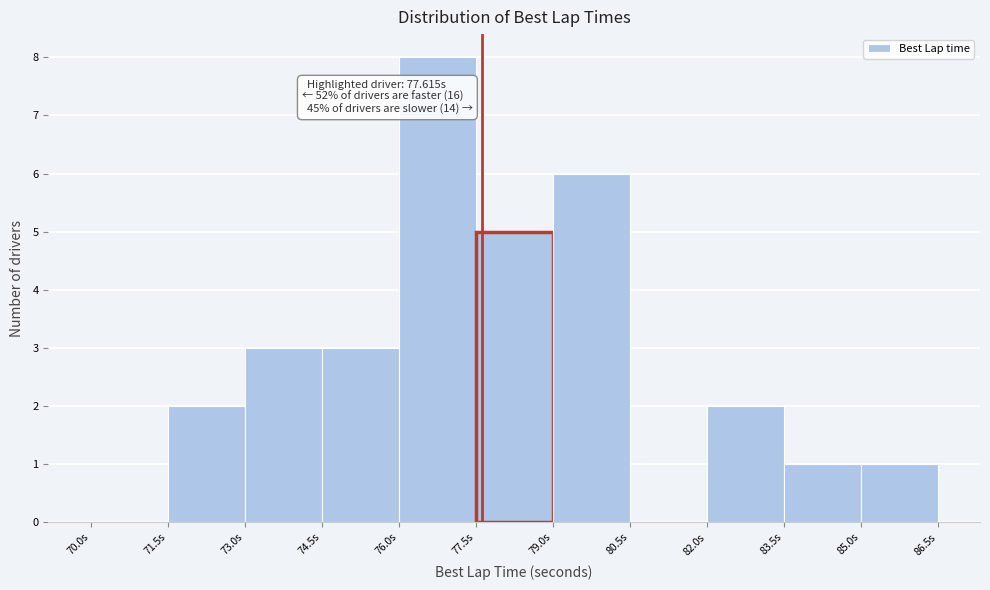

Which range on the x-axis has the tallest bar?

76.0 to 77.5